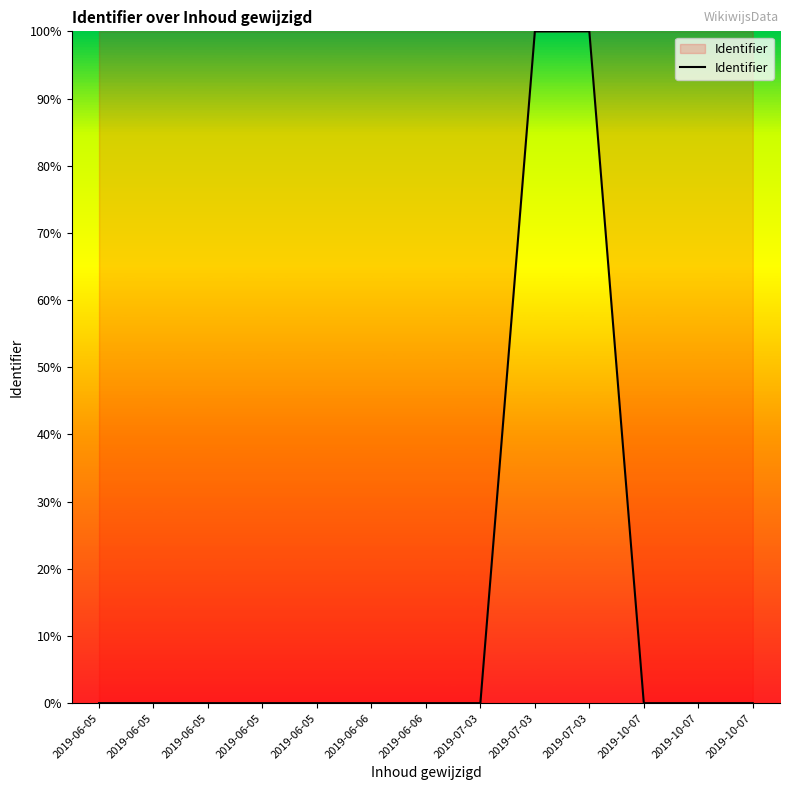

Does the chart display data point markers on the line(s)?

No